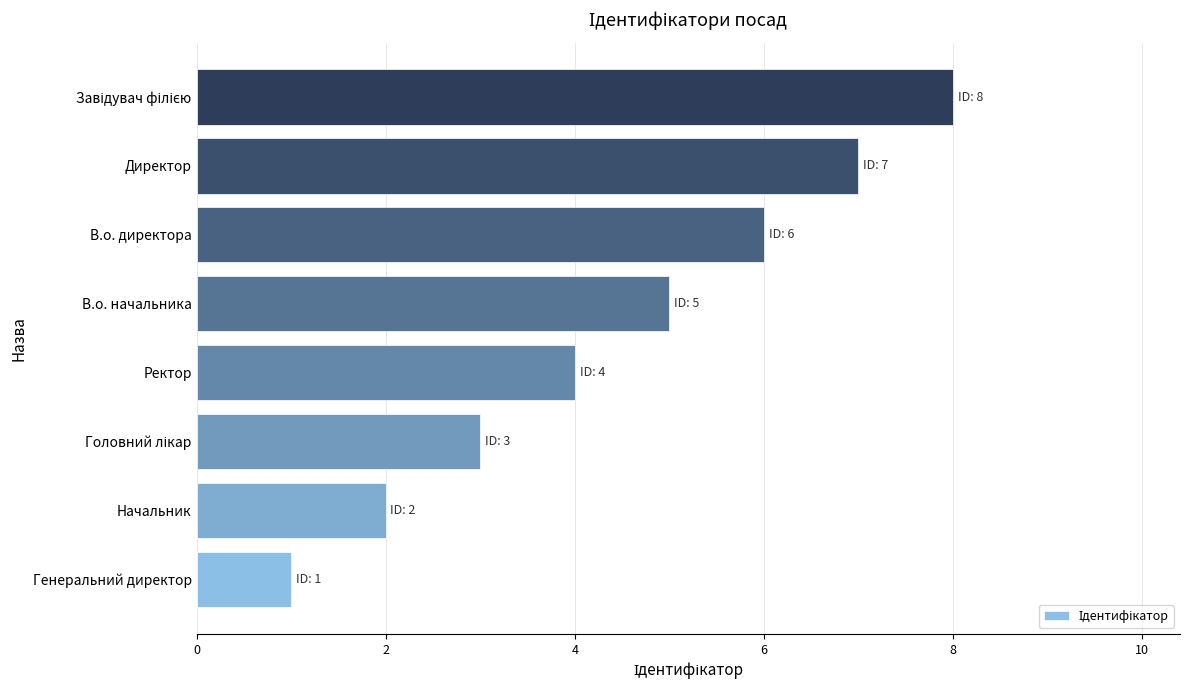

What is the difference between the maximum and minimum values?

7